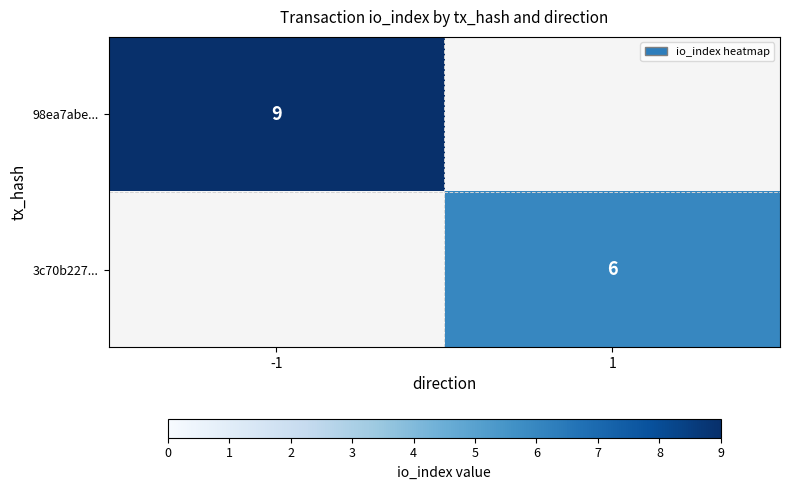

The value of 3c70b227... at 1 is 3. True or false?

False